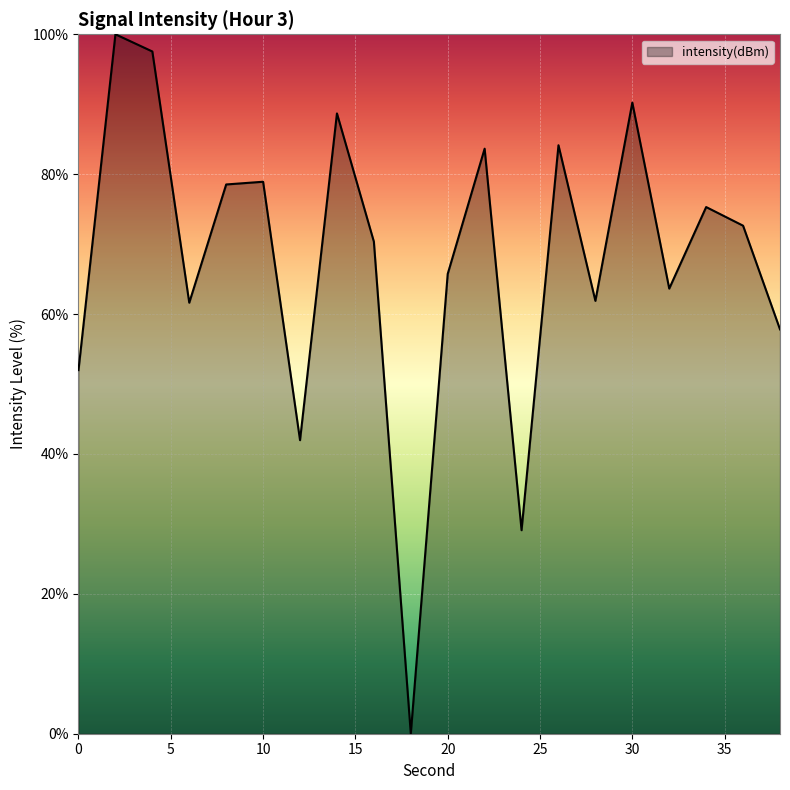

What is the difference between the maximum and minimum values?

100.0